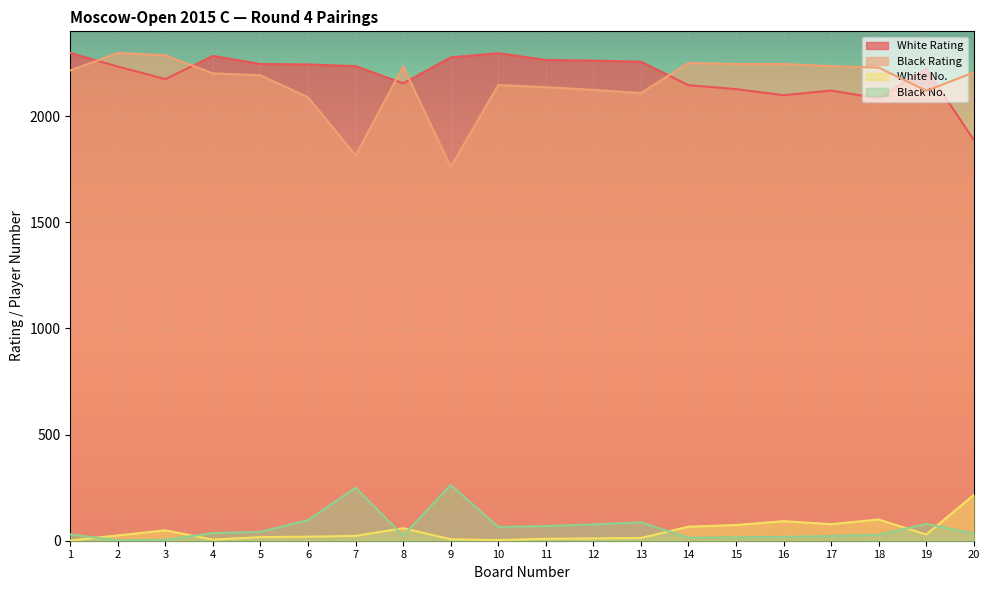

At which label does Black Rating first exceed 2206?

1